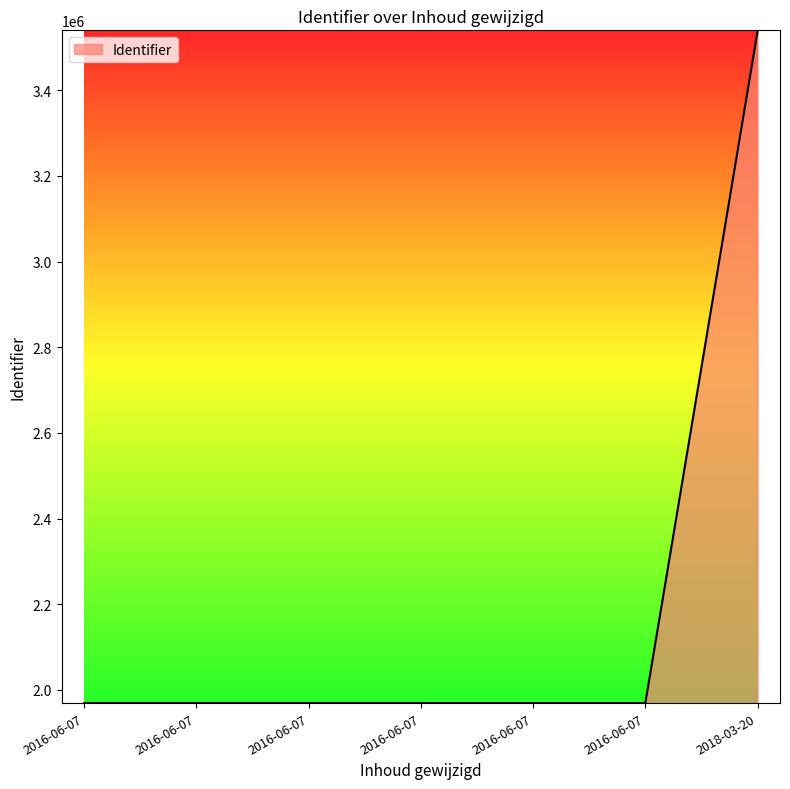

What is the minimum value shown in the chart?

1969439